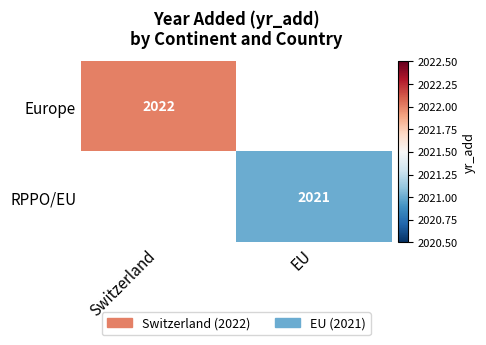

What is the minimum value shown in the chart?

2021.0